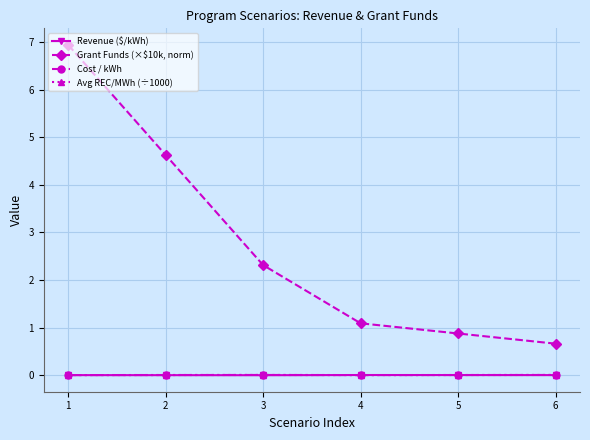

Does the chart have visible grid lines?

Yes